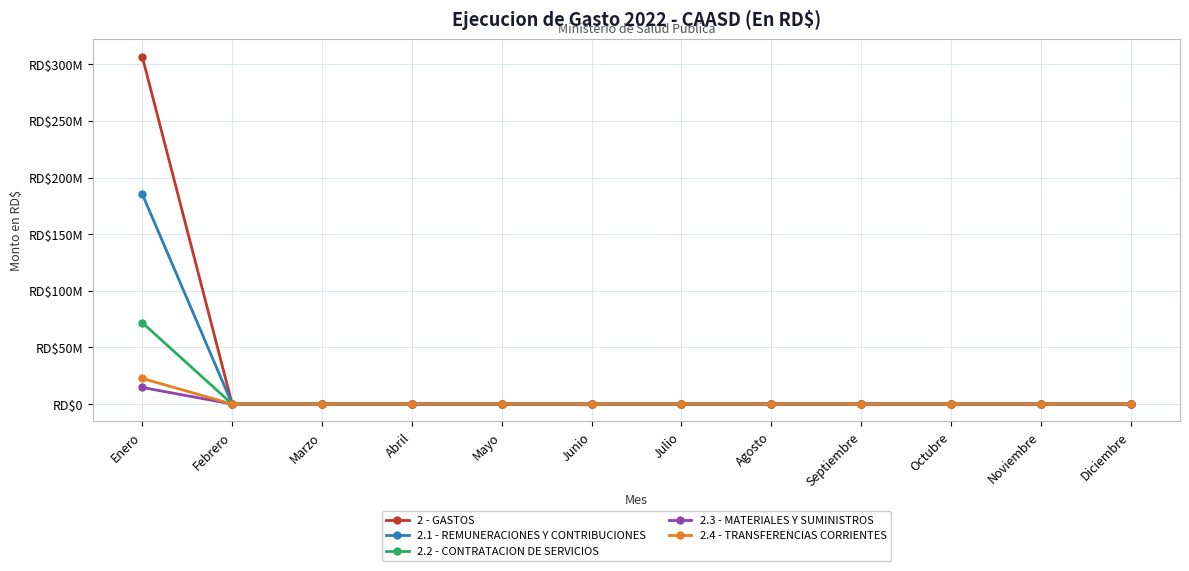

Is this an area chart (filled region under the line)?

No